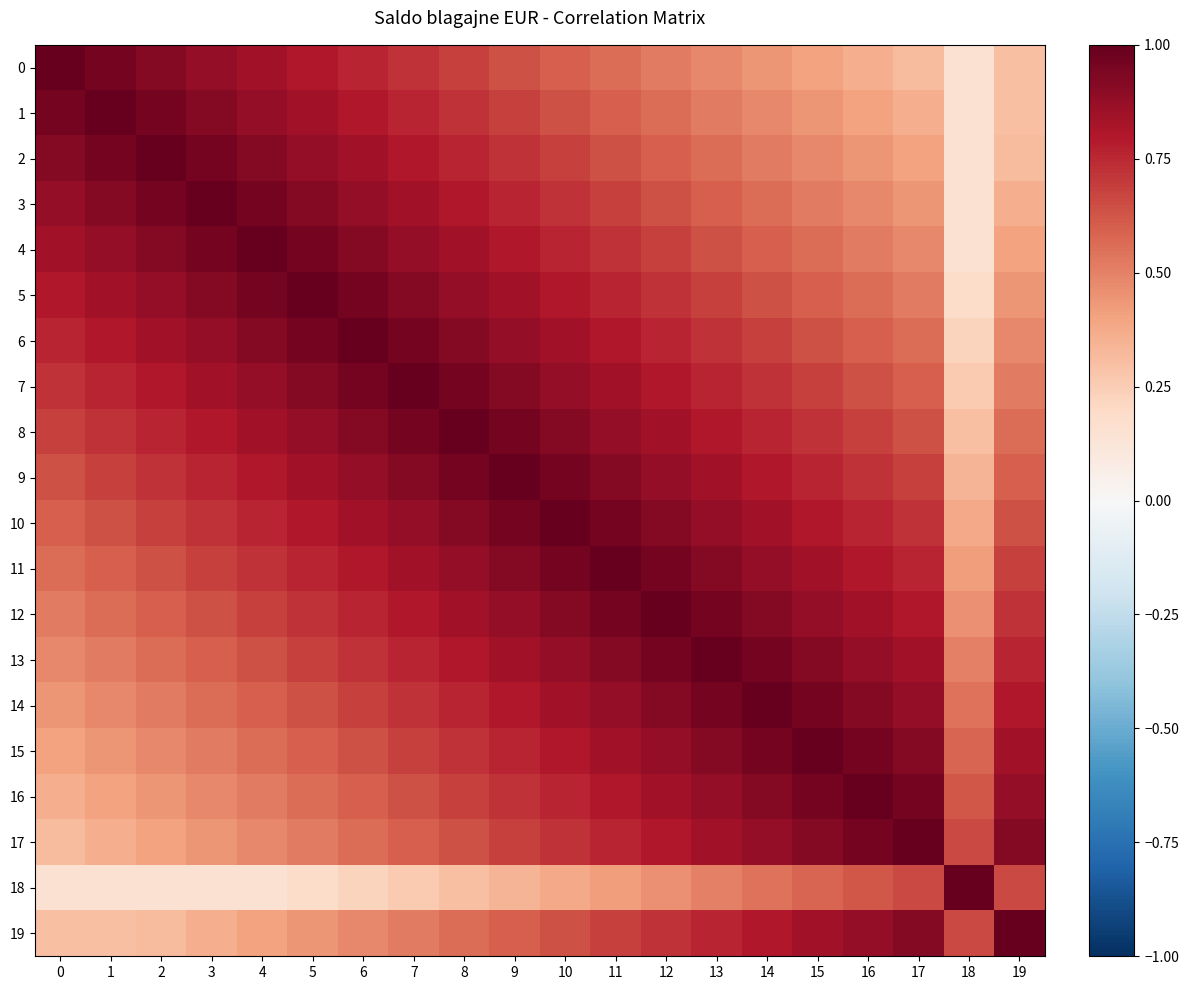

How many series are shown in this chart?

20